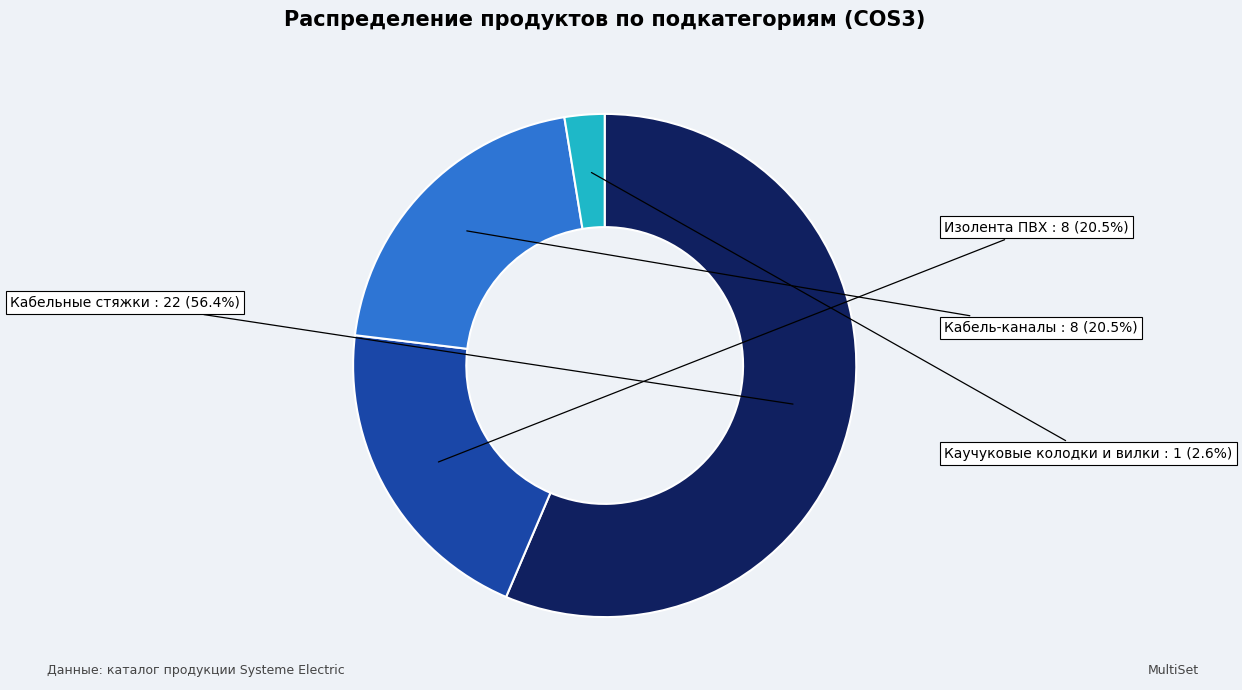

Which has a higher value, Кабельные стяжки or Каучуковые колодки и вилки?

Кабельные стяжки